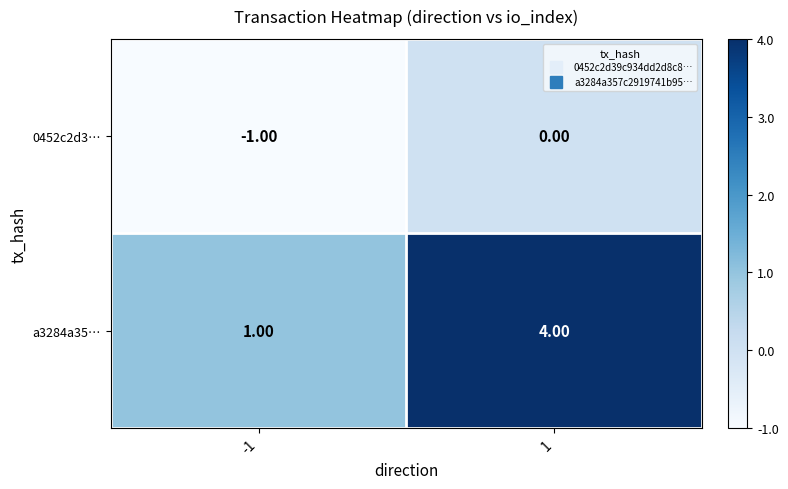

Between -1 and 1, which series saw the biggest shift?

a3284a35…